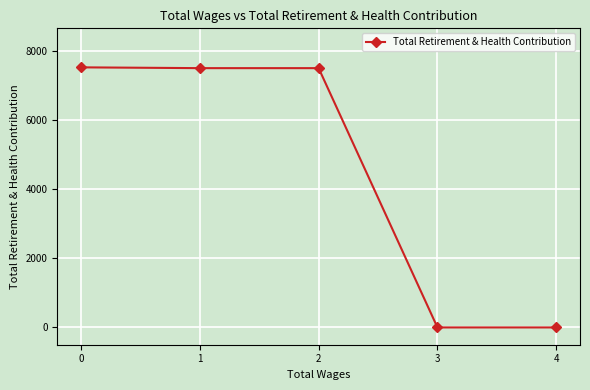

What is the sum of all values?

22529